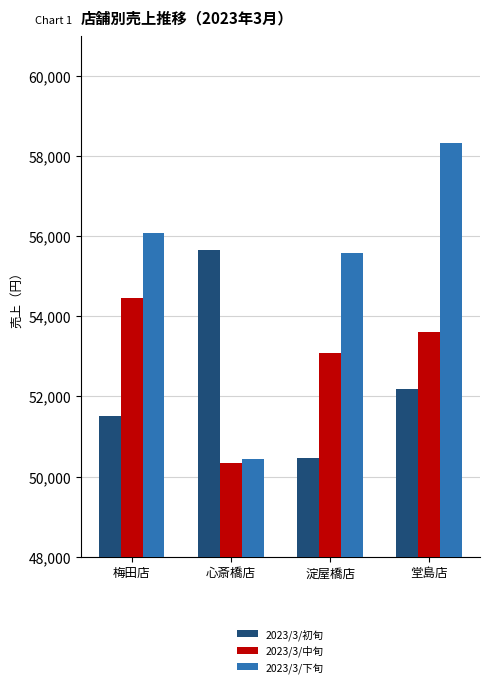

Which series has the widest spread of values?

2023/3/下旬